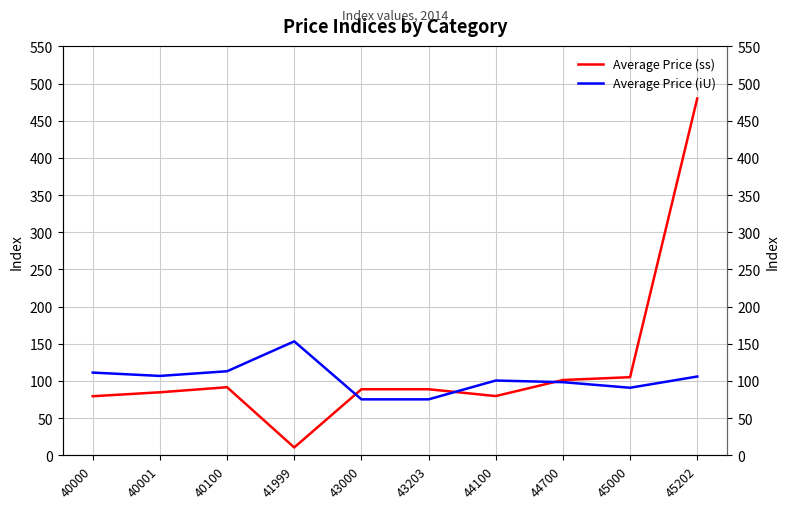

At 45202, list the series in order from smallest to largest.

Average Price (iU), Average Price (ss)